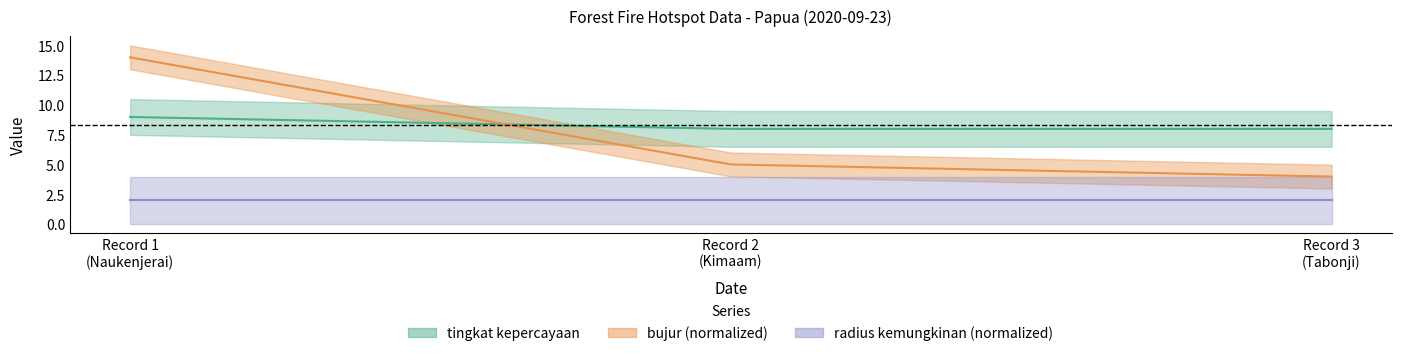

The value of tingkat kepercayaan at Record 3 (Tabonji) is 8.0. True or false?

True